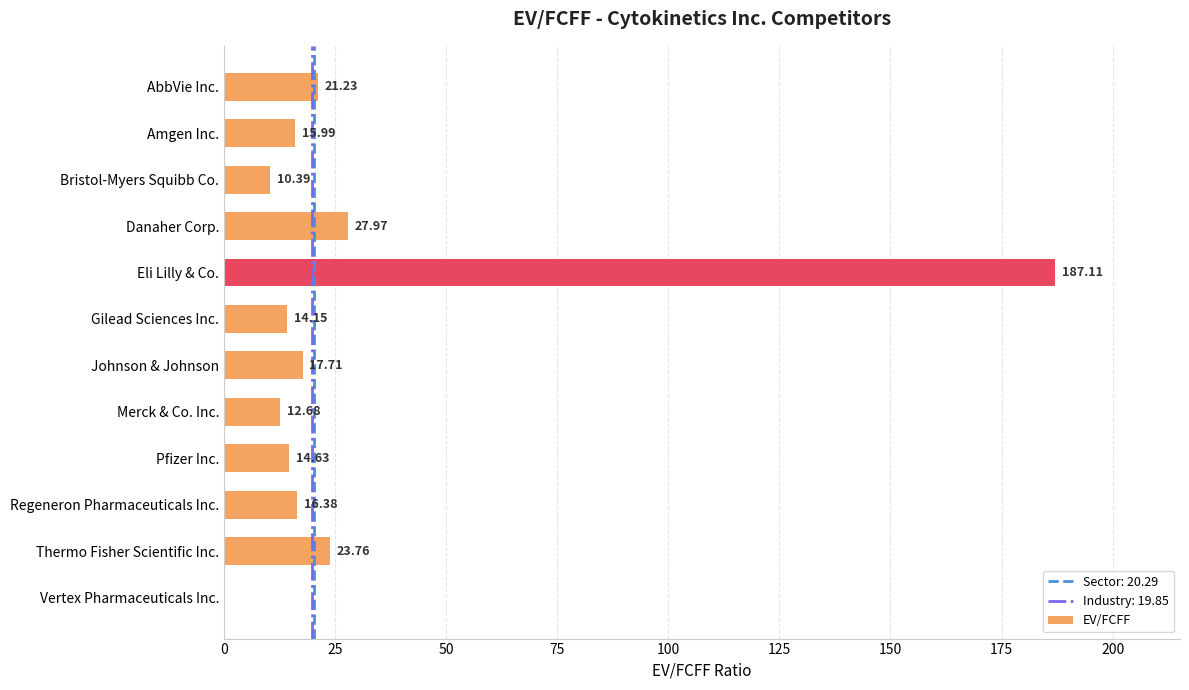

Which label corresponds to the largest value in the chart?

Eli Lilly & Co.